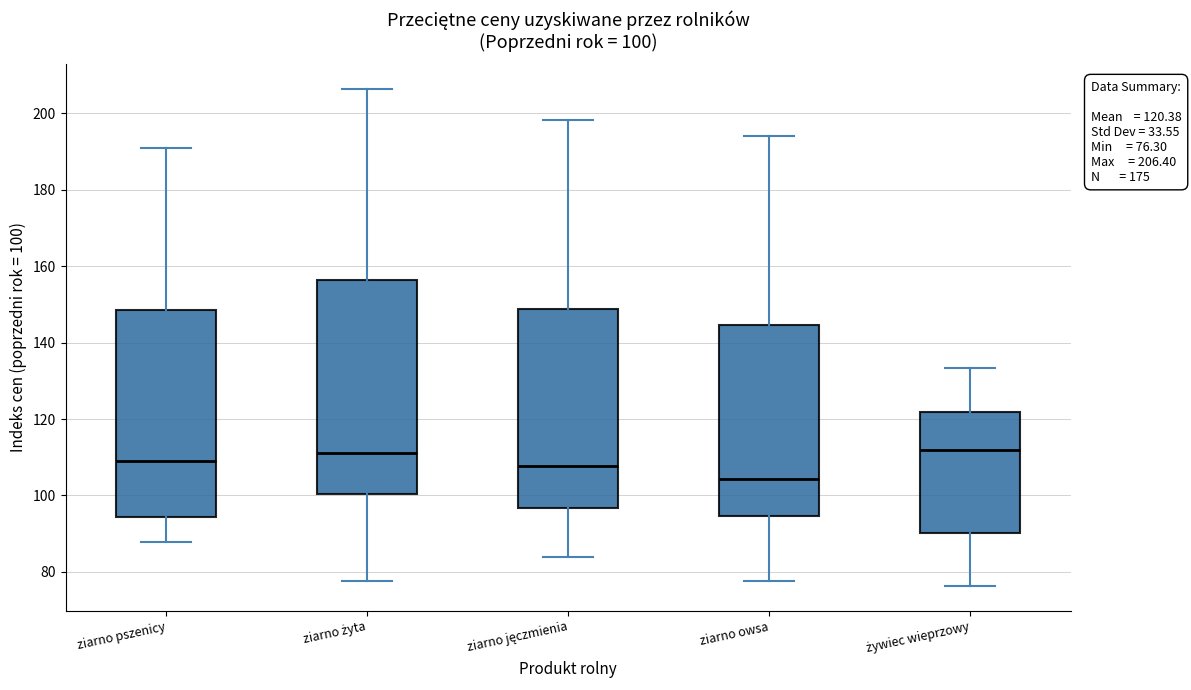

Which box's median line is the lowest?

ziarno owsa